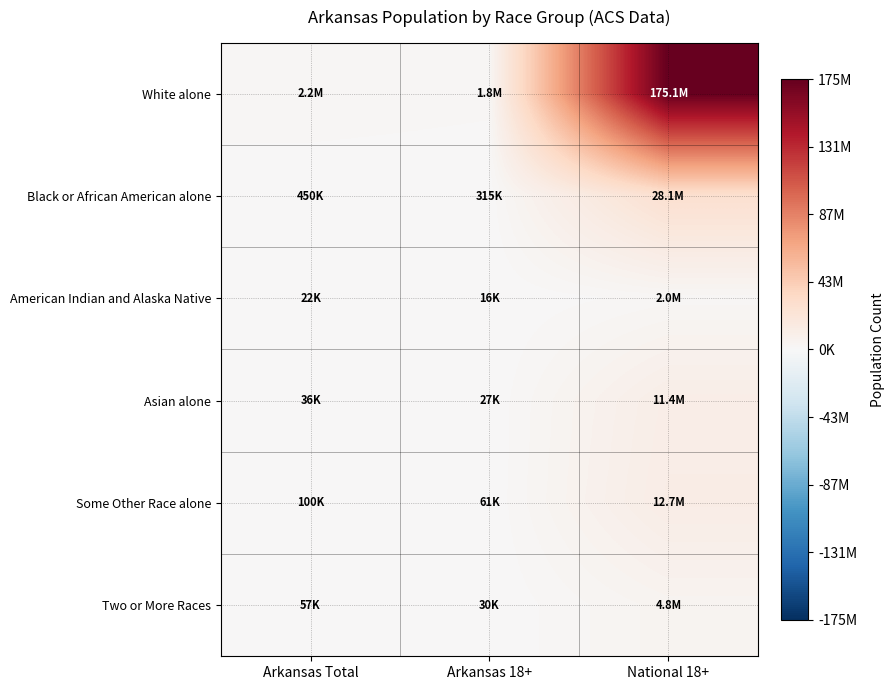

What is the spread (max minus min) of values at National 18+?

173091040